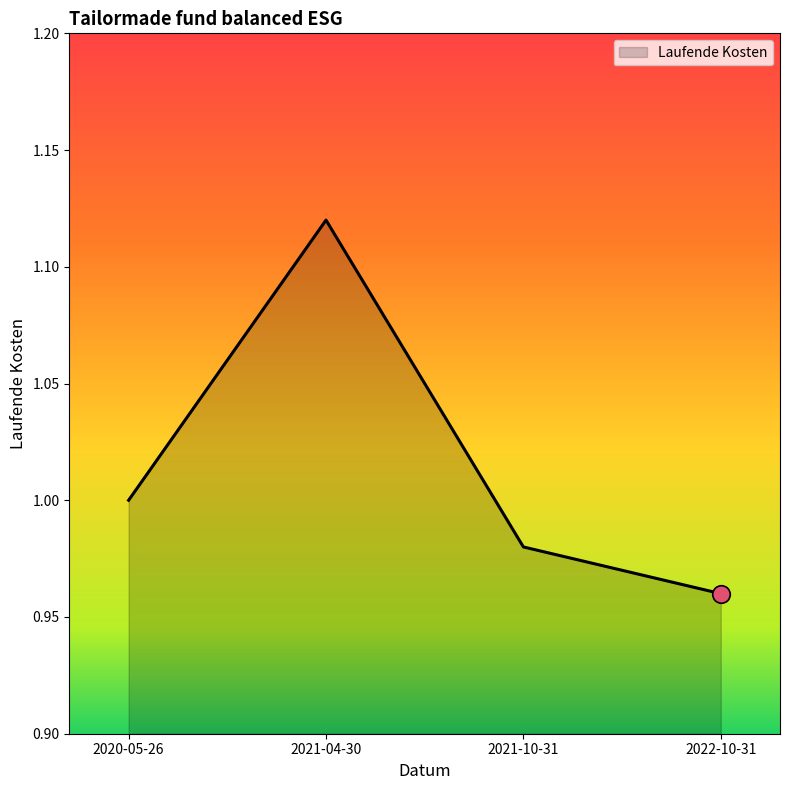

Between 2021-10-31 and 2020-05-26, which is larger?

2020-05-26